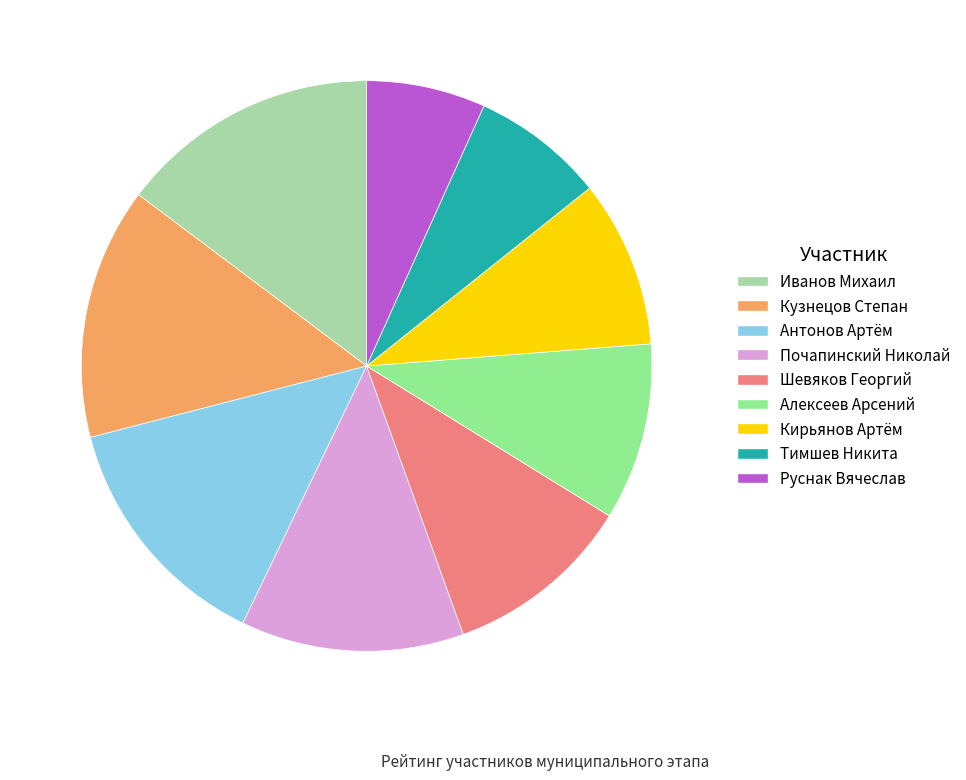

Count the number of slices in the pie.

9